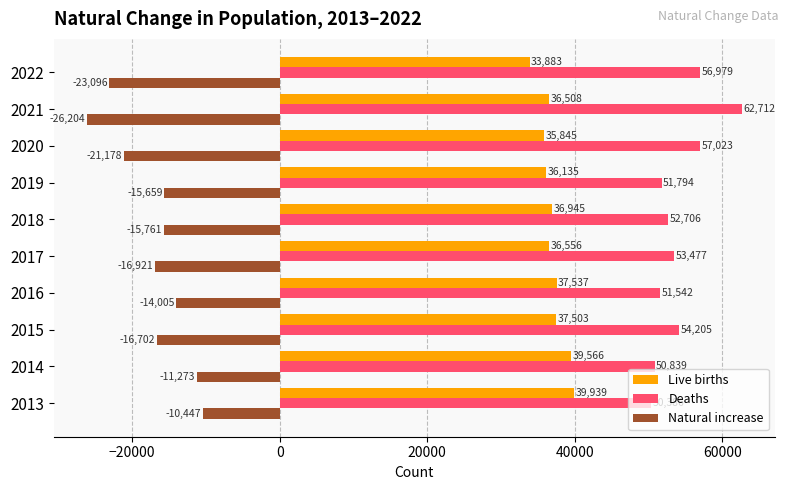

At which category is the sum across all series the highest?

2013